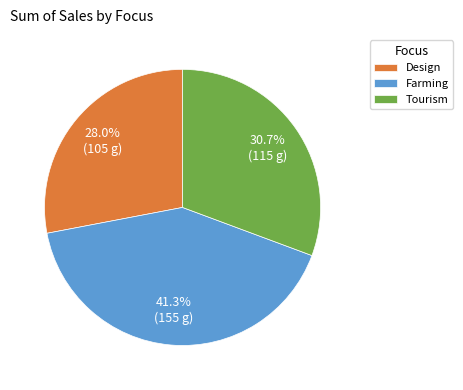

What is the ratio of the value at Tourism to the value at Farming?

0.7